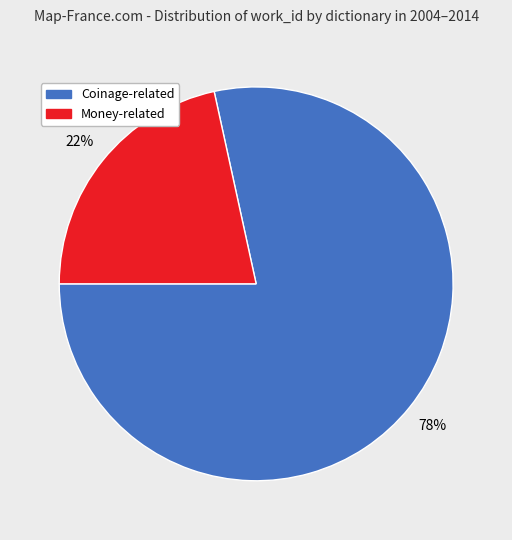

To the nearest percent, what is the average slice percentage?

50%